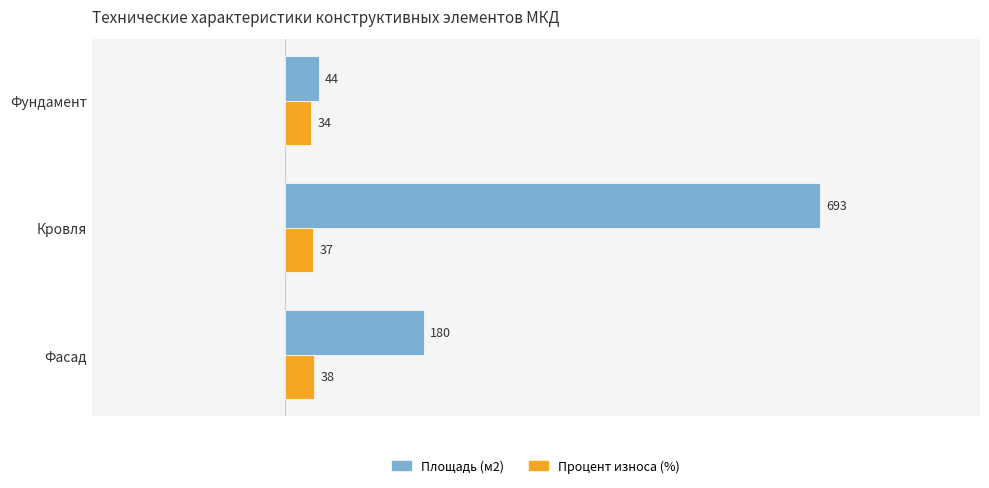

Which series has the widest spread of values?

Площадь (м2)